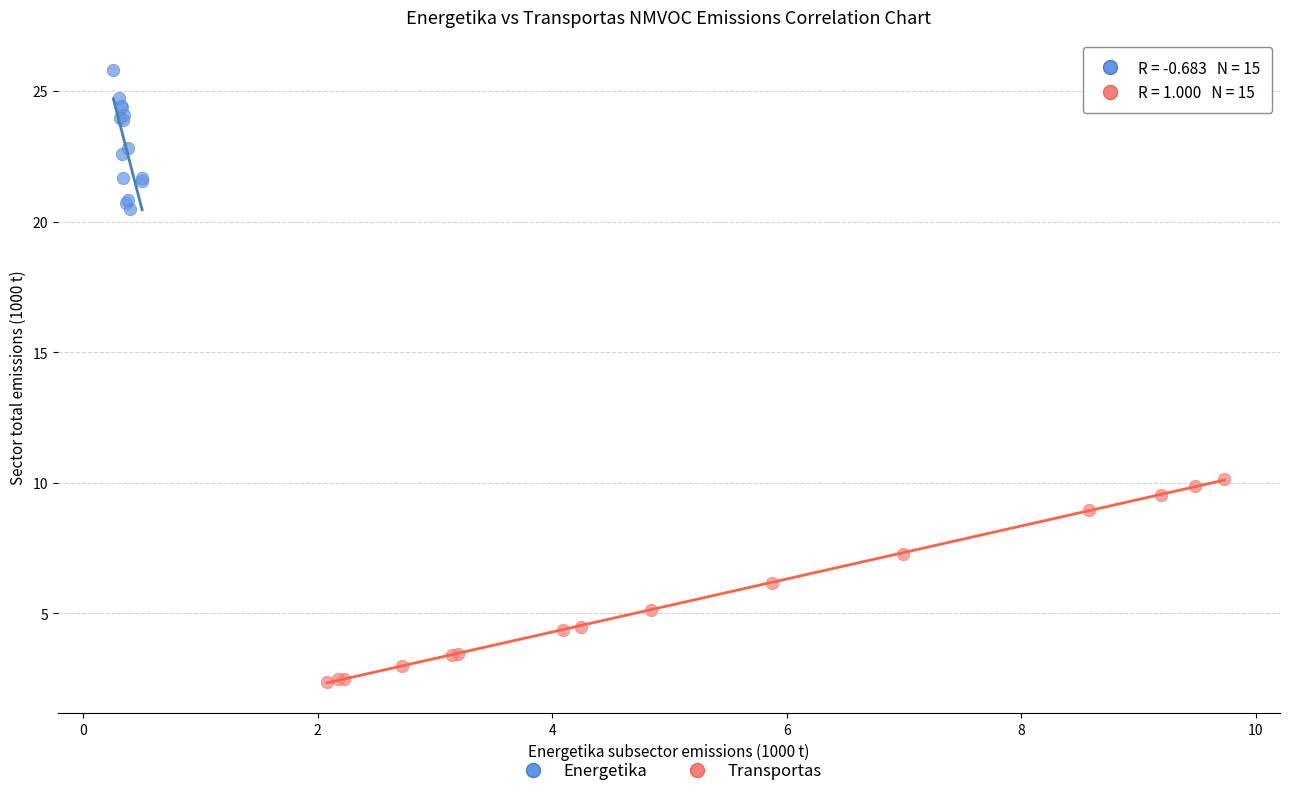

Which series contains the lowest Y value?

Transportas